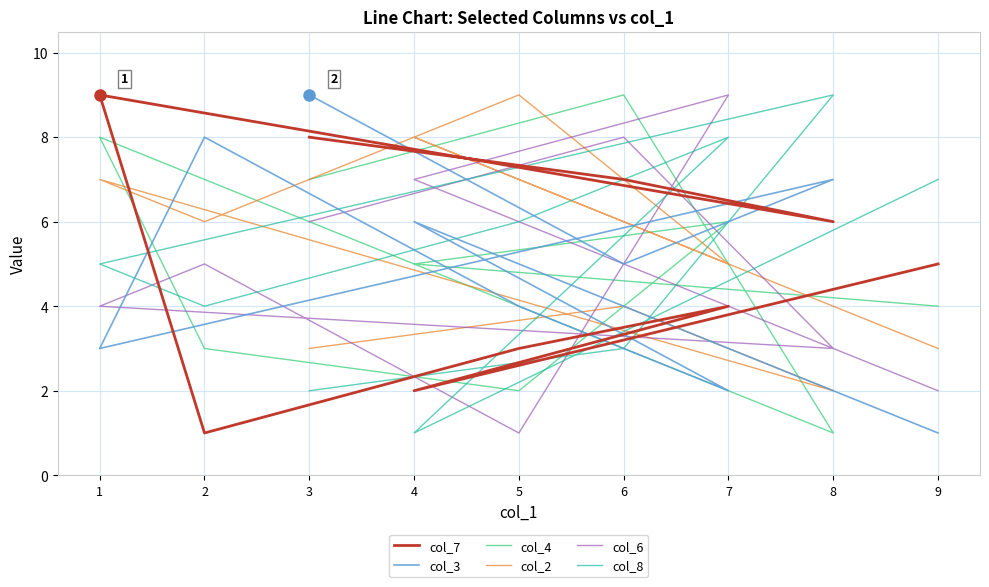

What is the spread (max minus min) of values at 9?

6